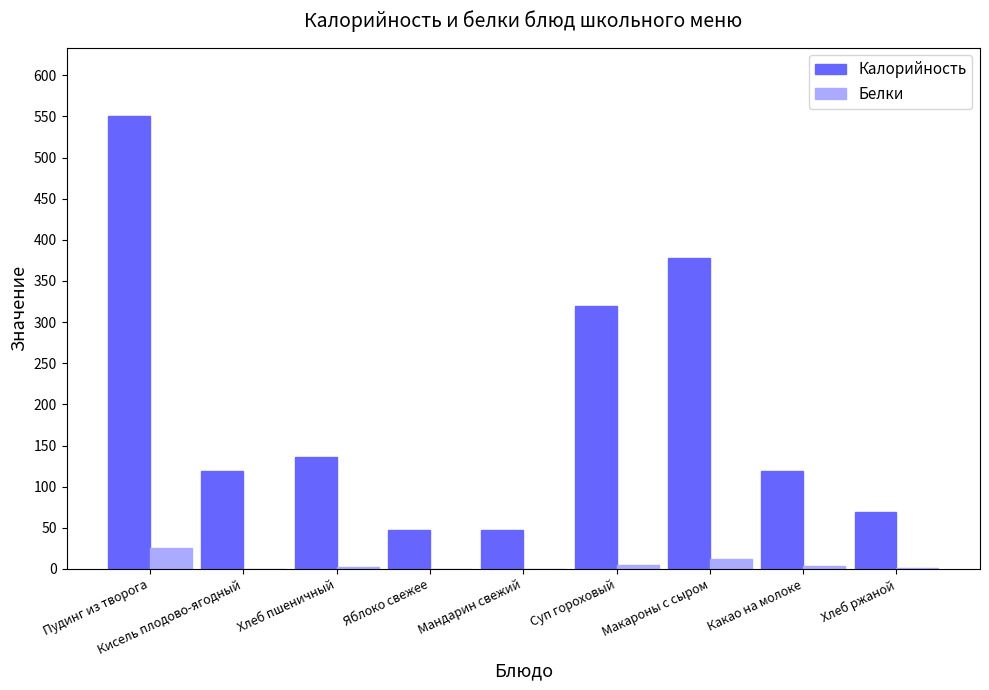

Between Яблоко свежее and Суп гороховый, which series saw the biggest shift?

Калорийность